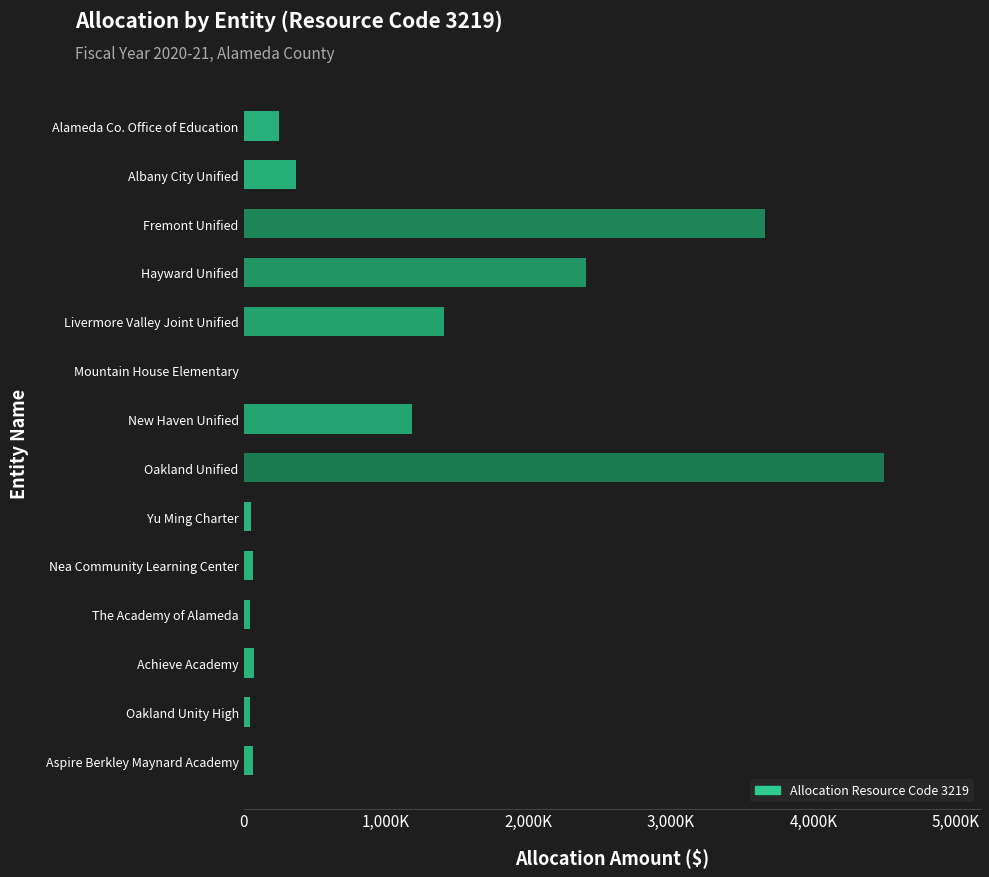

Count the number of data series in this chart.

1